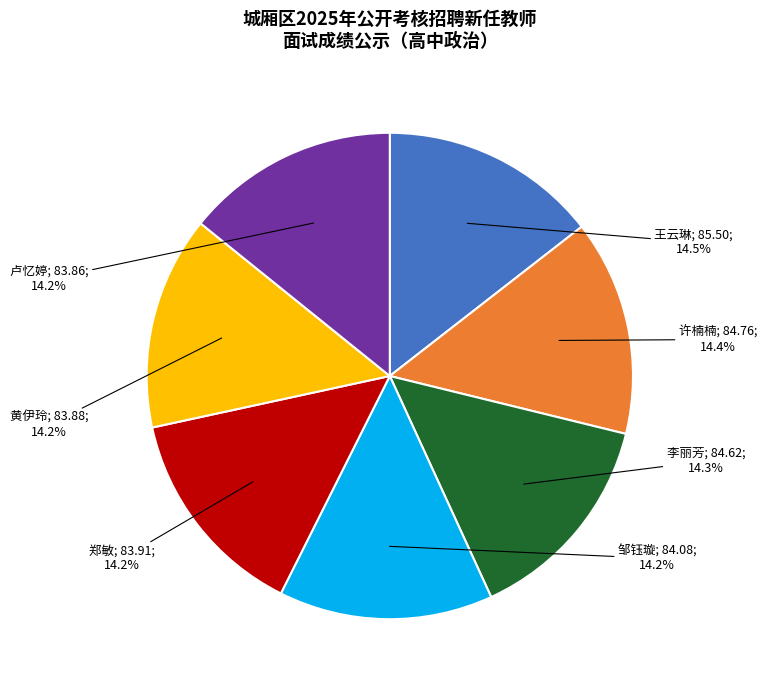

Is there any slice that represents more than half of the pie?

No